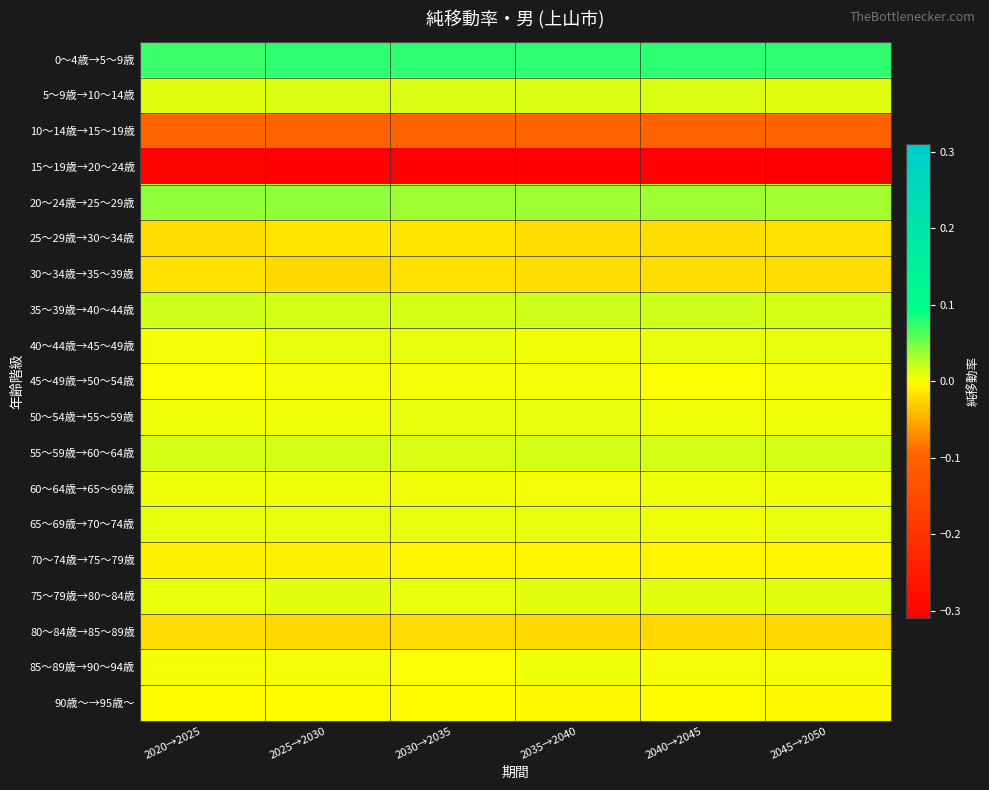

What is the difference between the highest and lowest values at 2020→2025?

0.4